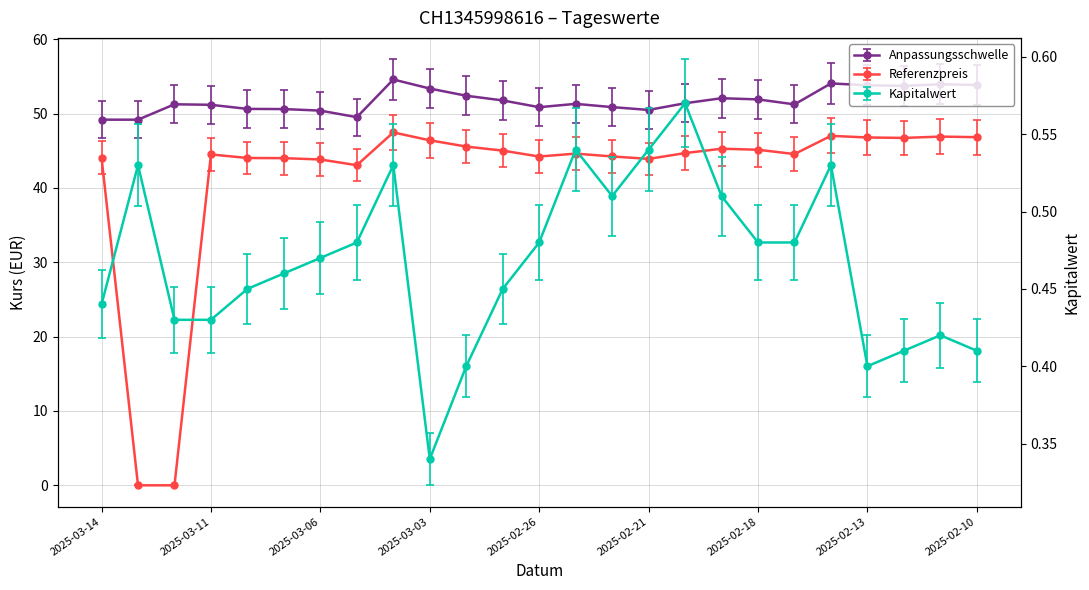

What are all the series names shown in the legend?

Anpassungsschwelle, Referenzpreis, Kapitalwert